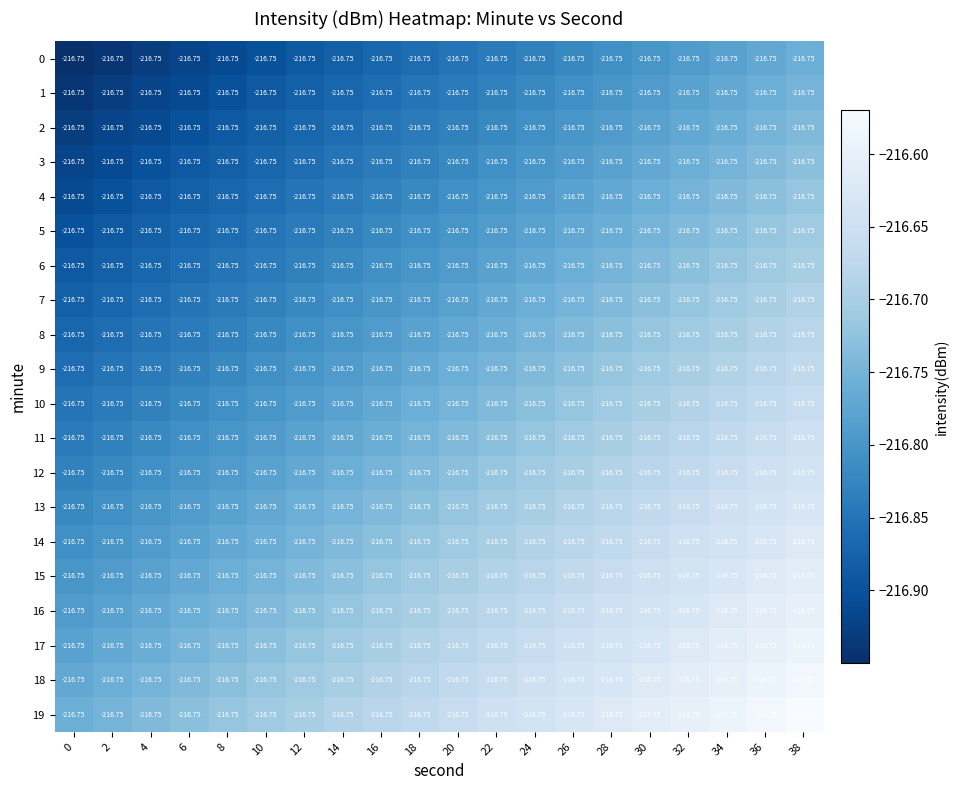

List the series in order of their peak value, lowest first.

0, 1, 2, 3, 4, 5, 6, 7, 8, 9, 10, 11, 12, 13, 14, 15, 16, 17, 18, 19